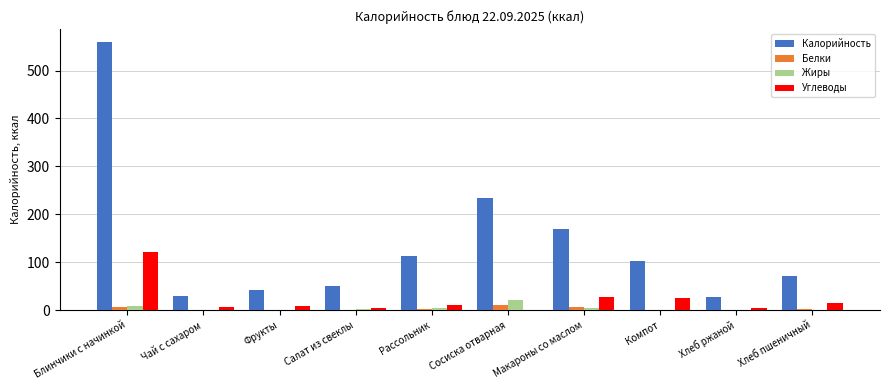

The value of Калорийность at Блинчики с начинкой is 558.7. True or false?

True